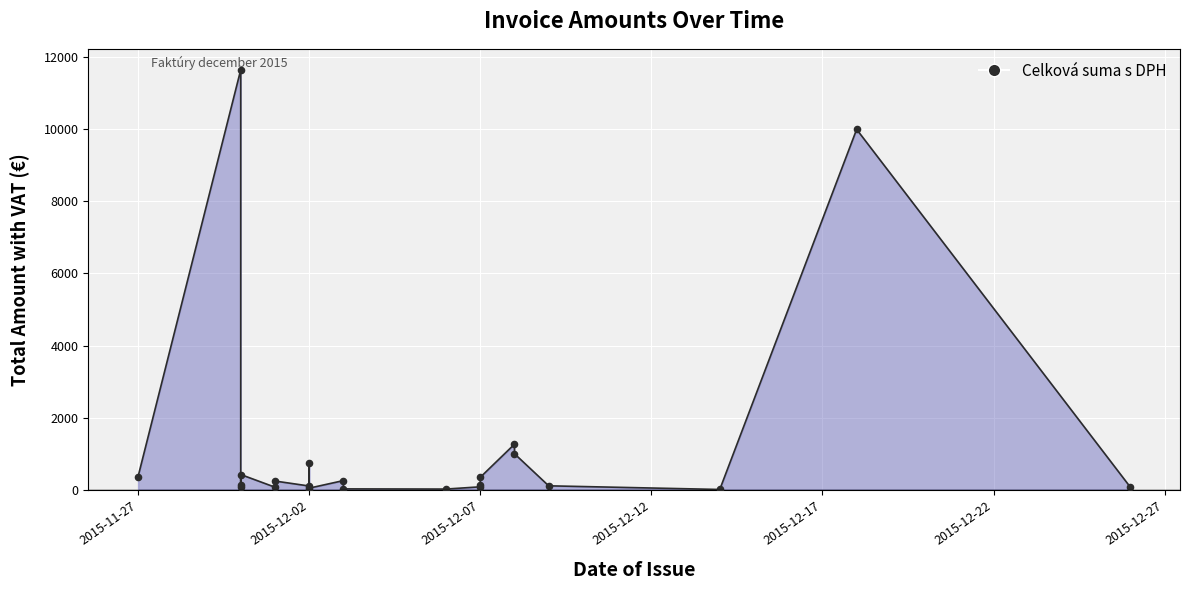

Which has a higher value, 2015-11-27 or 2015-12-02?

2015-11-27